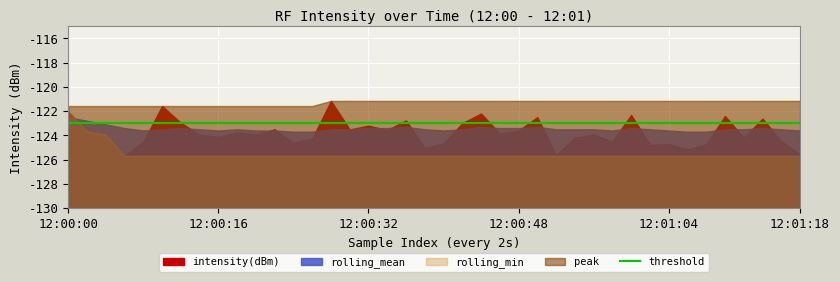

After their last crossing, which series has the higher values: peak or intensity(dBm)?

peak